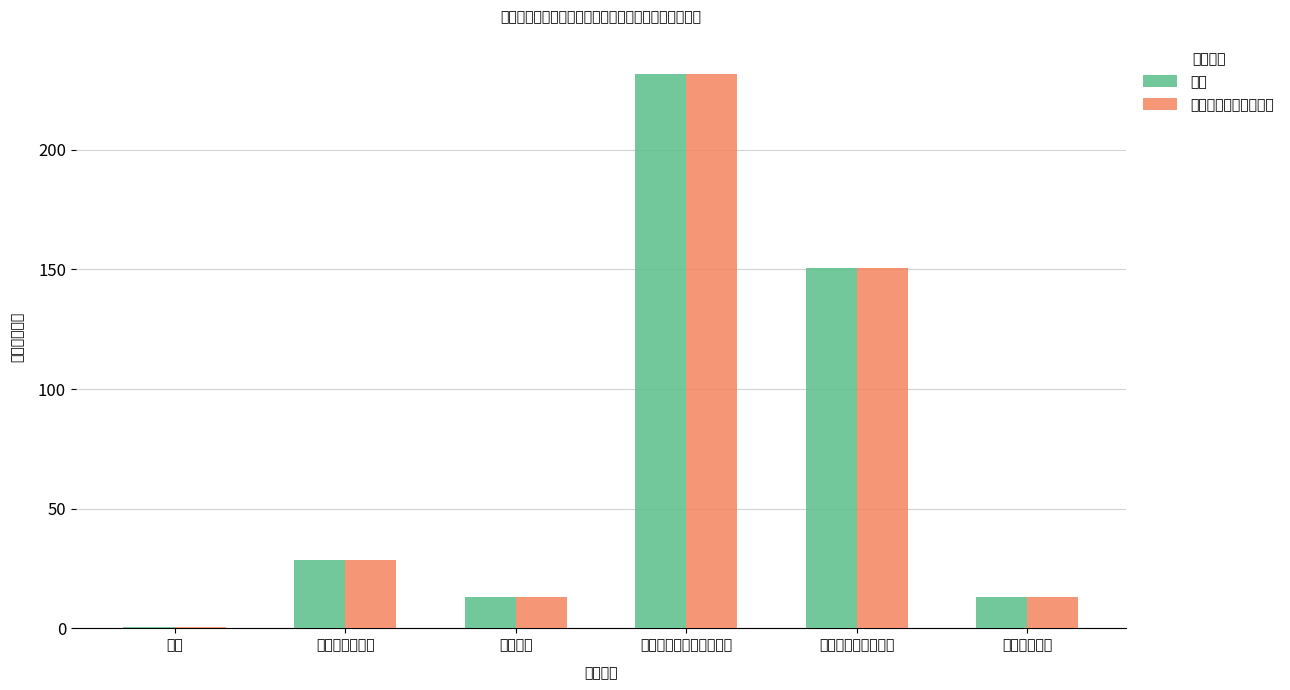

How many bars are there in each group?

2